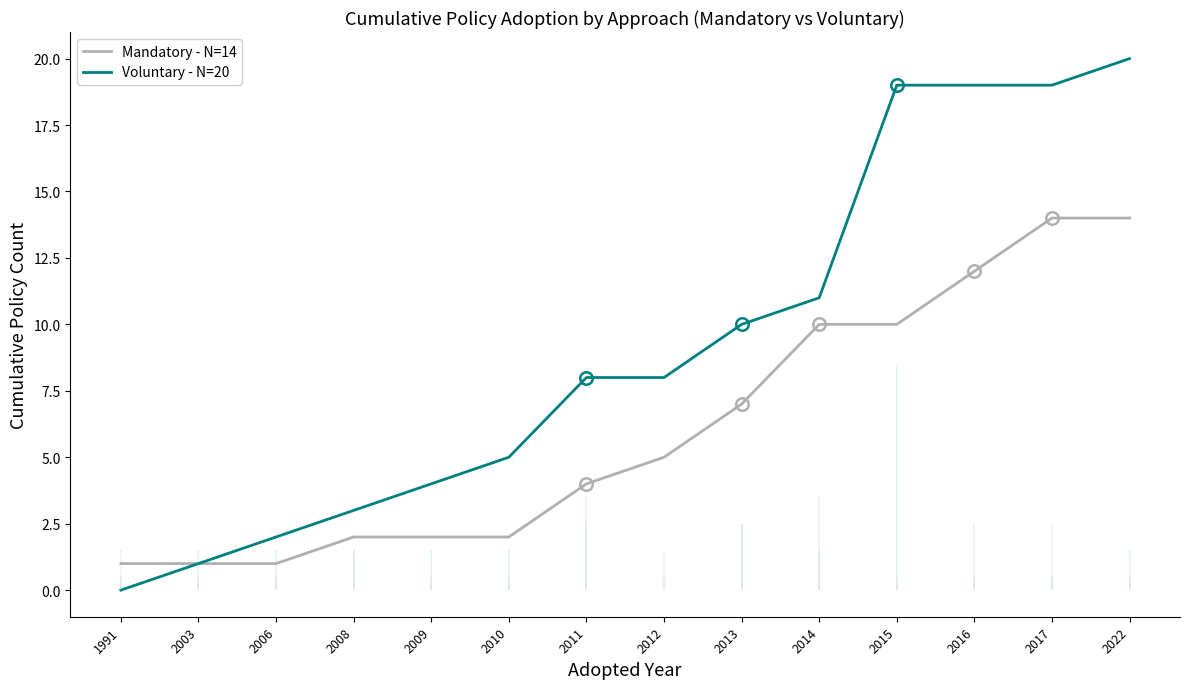

Reading right to left, extract all data points from this chart.

Mandatory - N=14: 14	14	12	10	10	7	5	4	2	2	2	1	1	1
Voluntary - N=20: 20	19	19	19	11	10	8	8	5	4	3	2	1	0